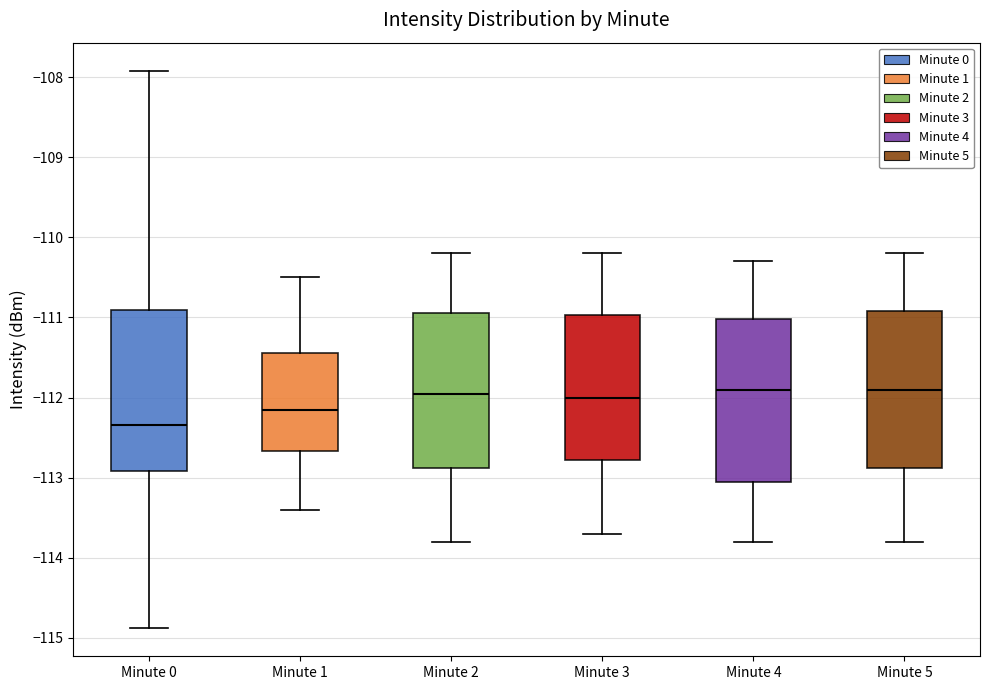

Reading left to right, read every box against the y-axis: the position of its median line, the range the box covers, and the ends of its whiskers. The values are not printed on the chart, so give them approximately, as read against the axis.

Minute 0: median -112.3, box -112.9 to -110.9, whiskers -114.9 to -107.9
Minute 1: median -112.1, box -112.7 to -111.4, whiskers -113.4 to -110.5
Minute 2: median -111.9, box -112.9 to -110.9, whiskers -113.8 to -110.2
Minute 3: median -112.0, box -112.8 to -111.0, whiskers -113.7 to -110.2
Minute 4: median -111.9, box -113.0 to -111.0, whiskers -113.8 to -110.3
Minute 5: median -111.9, box -112.9 to -110.9, whiskers -113.8 to -110.2